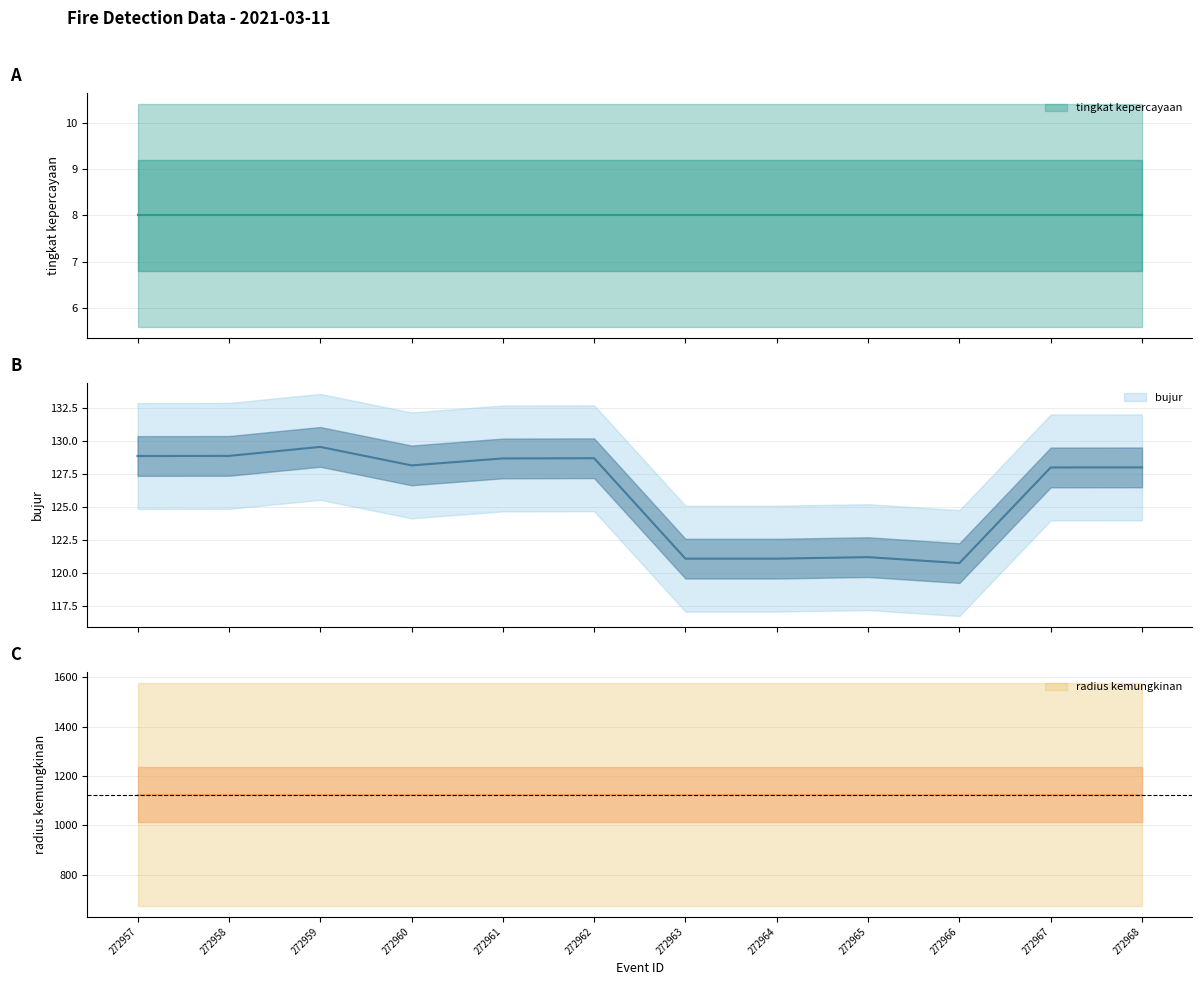

Which has a higher value, 272964 or 272962?

272964